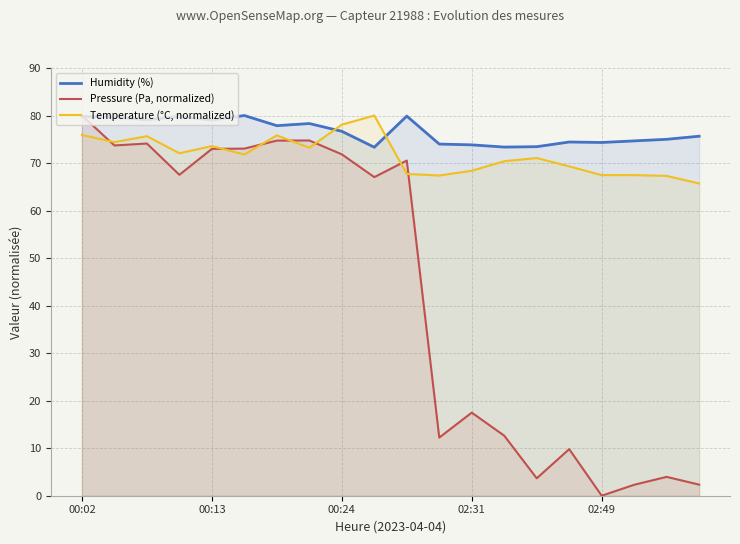

Which series has the largest total across all categories?

Humidity (%)